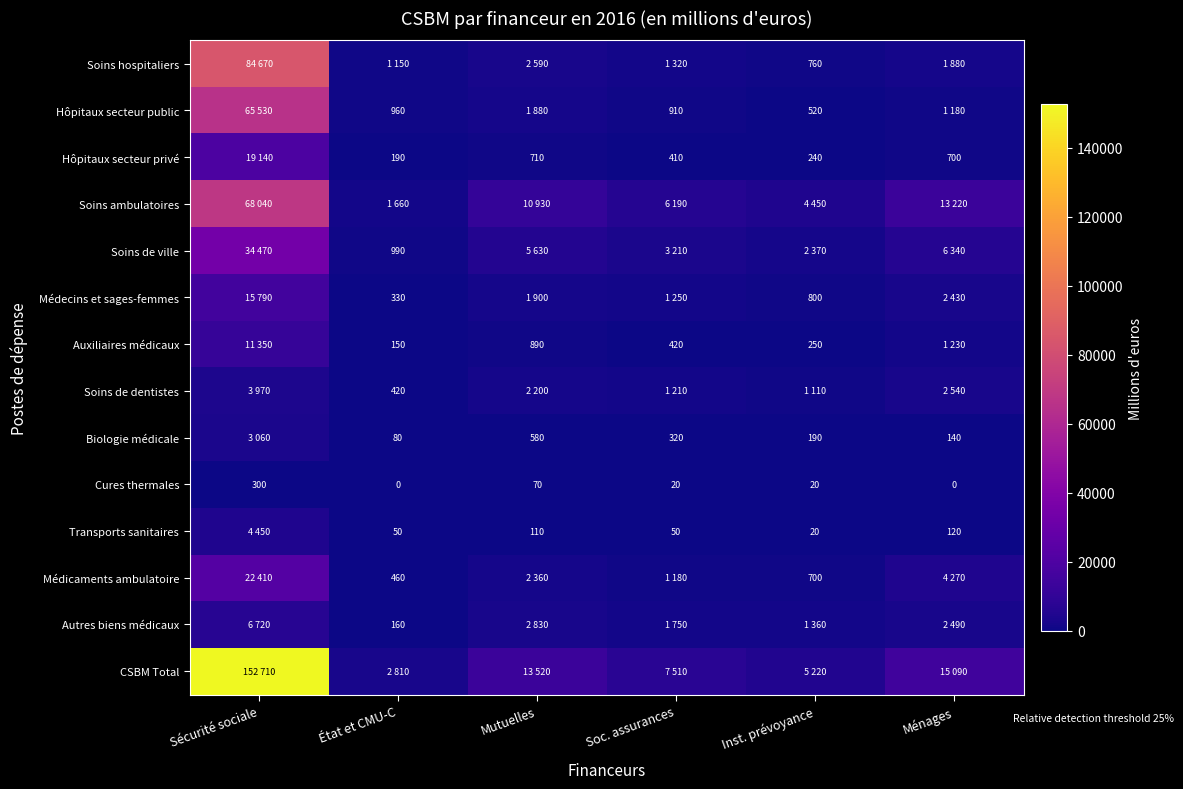

What is the difference between the maximum and minimum values in the Cures thermales series?

300